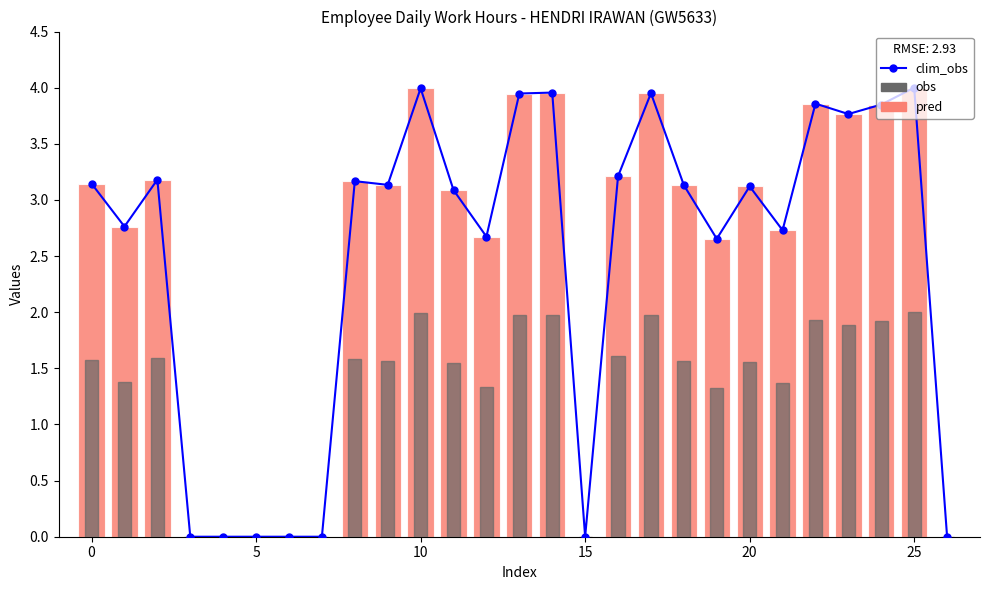

Are the bars horizontal?

No